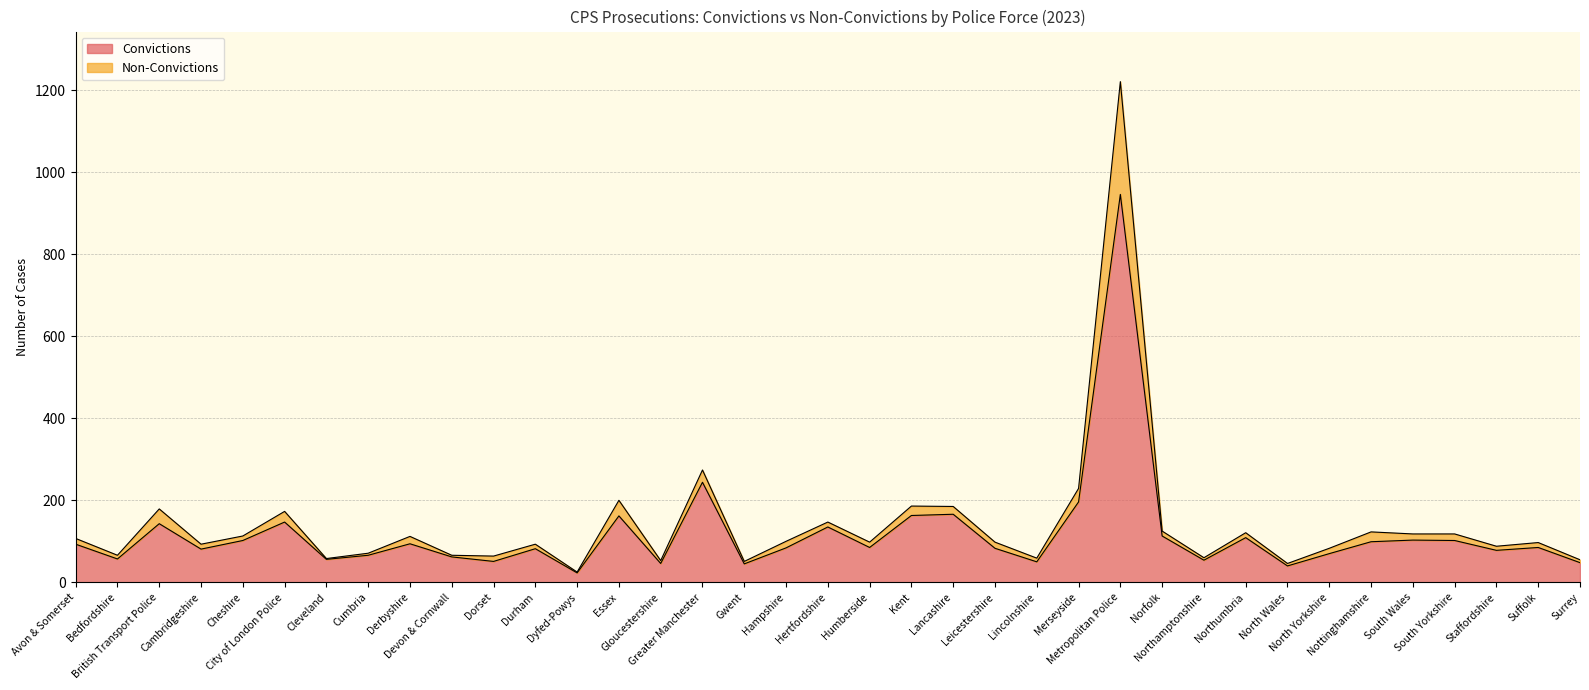

What is the minimum value for Convictions?

23